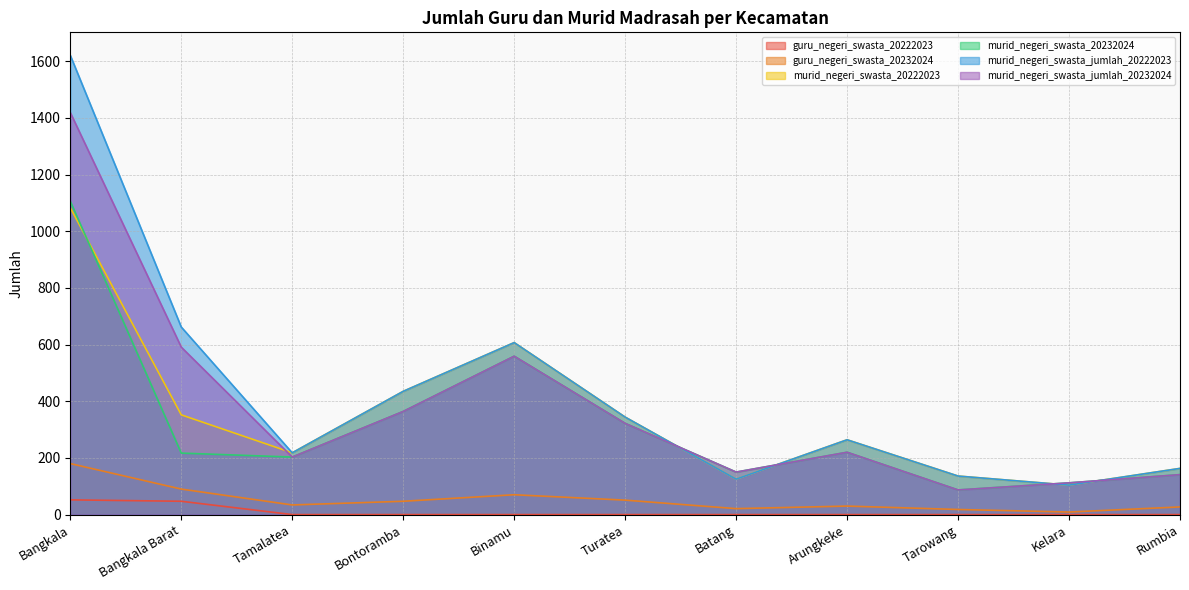

What is the difference between the maximum and second lowest values in the murid_negeri_swasta_jumlah_20222023 series?

1496